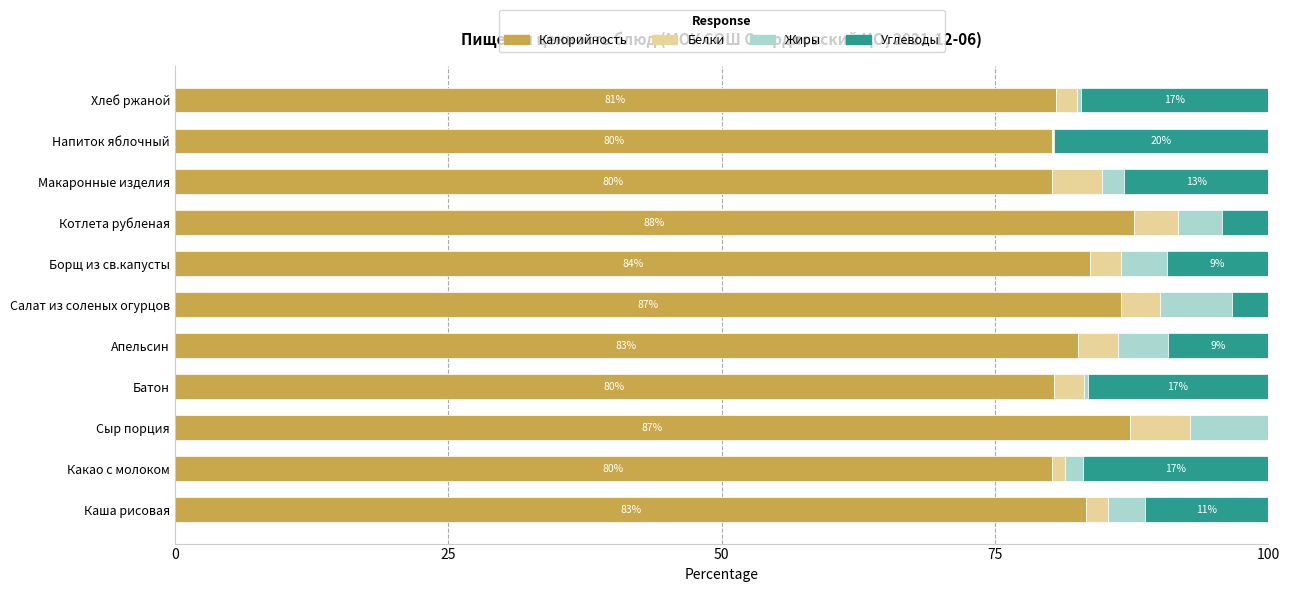

Is it true that Калорийность equals 115.0 at Котлета рубленая?

False